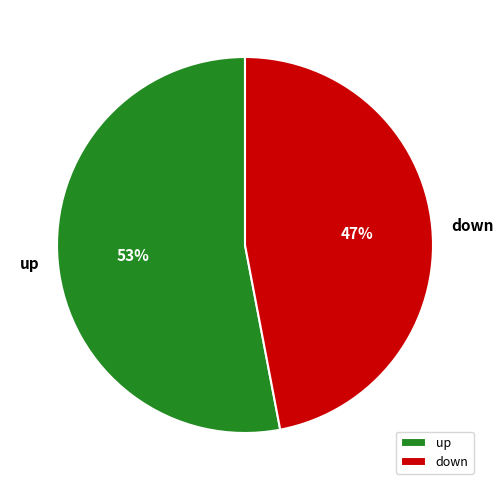

To the nearest percent, what is the difference between the largest and smallest slice percentages?

6%